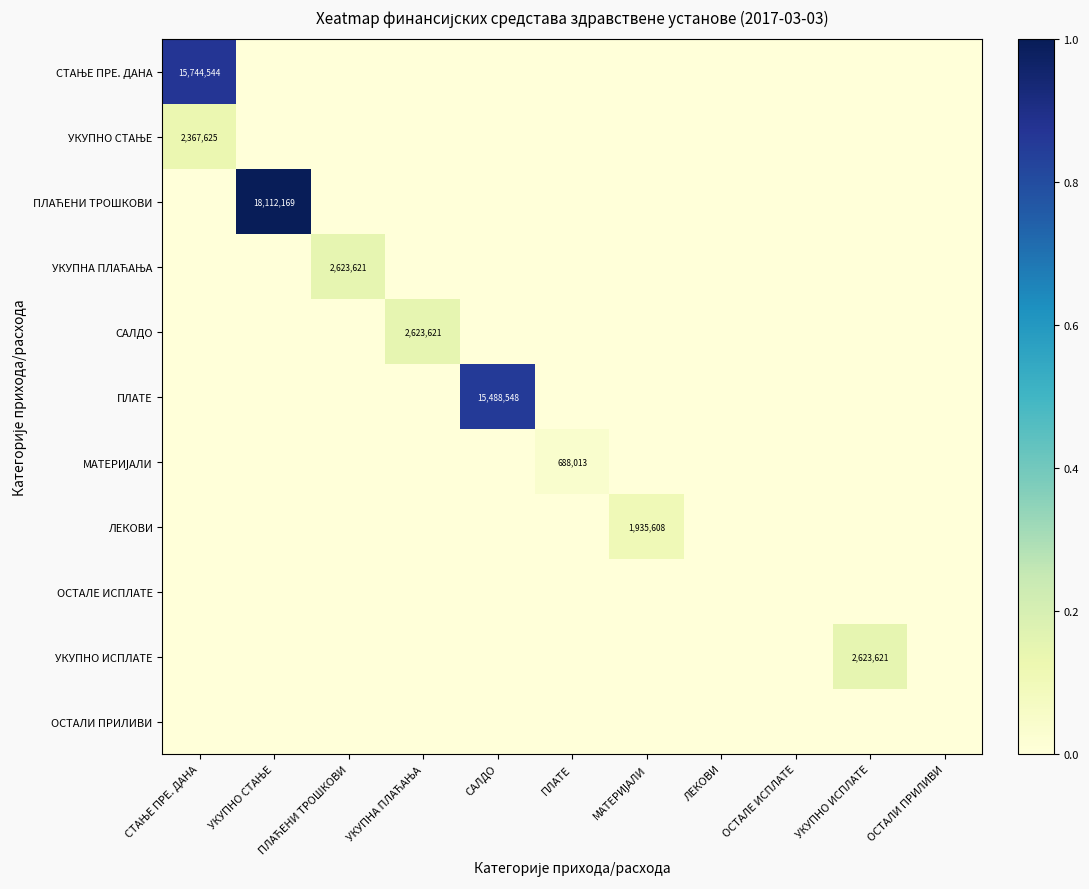

The ПЛАЋЕНИ ТРОШКОВИ series shows 0.0 at СТАЊЕ ПРЕ. ДАНА. True or false?

True